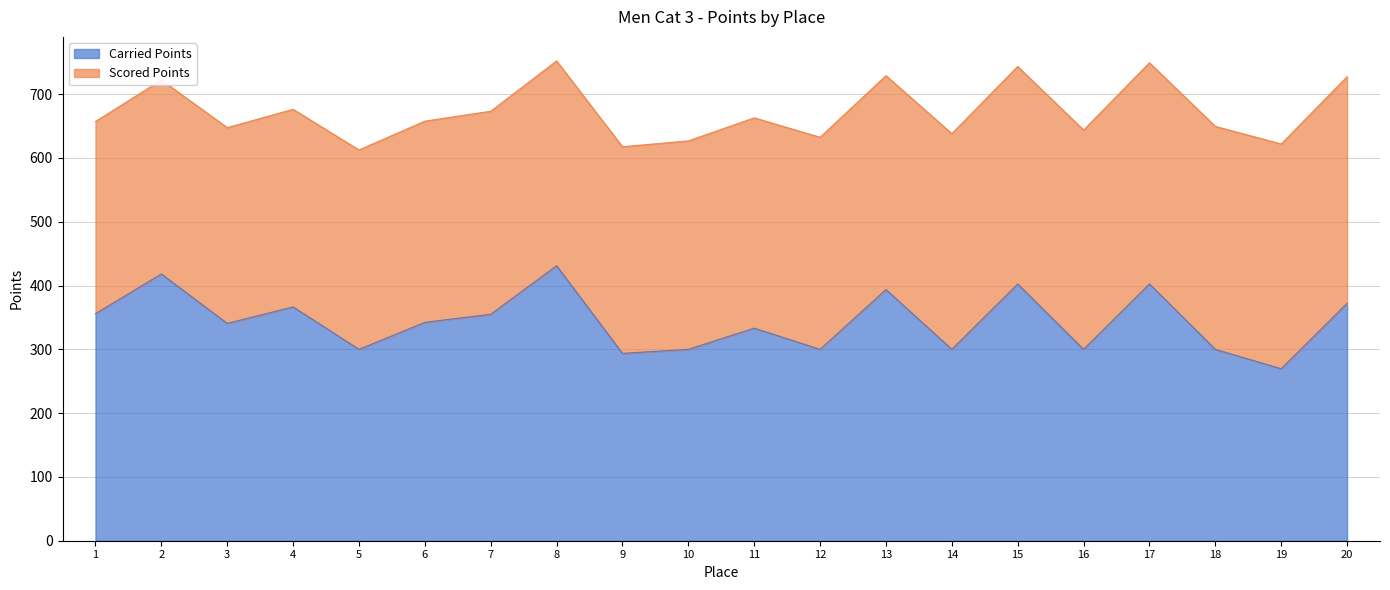

What is the value of the 2nd point from the left?

418.2